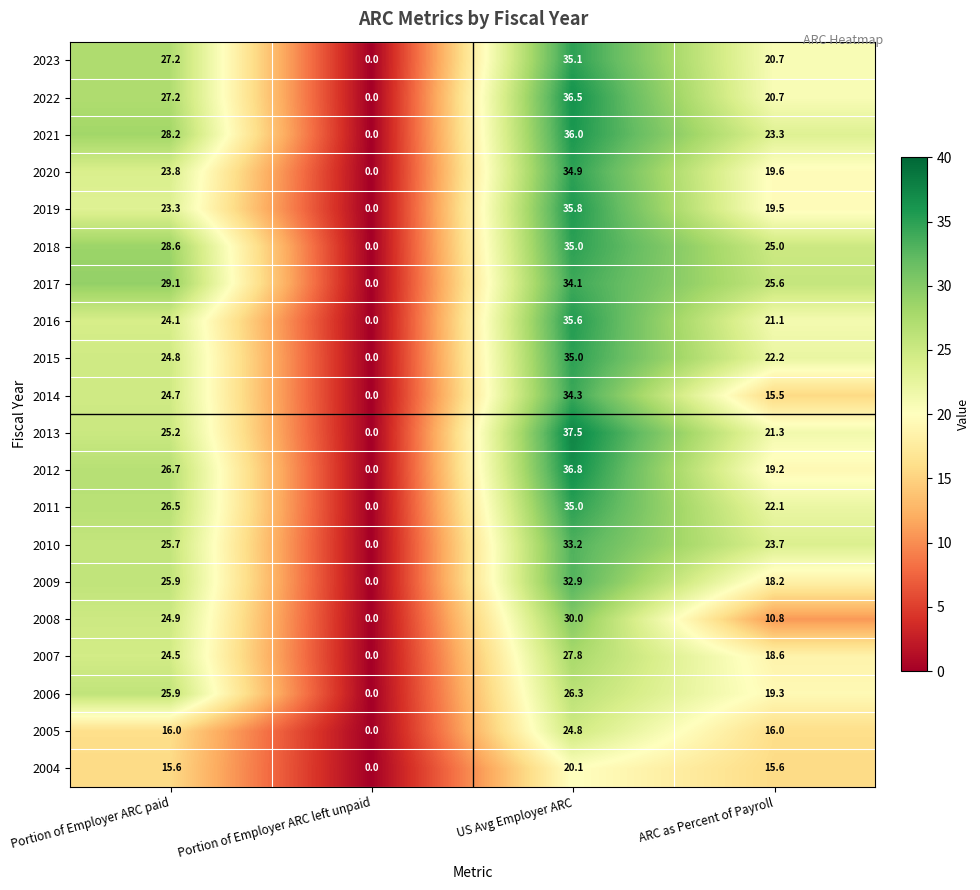

What is the sum of the 2014 values at Portion of Employer ARC left unpaid and Portion of Employer ARC paid?

24.7